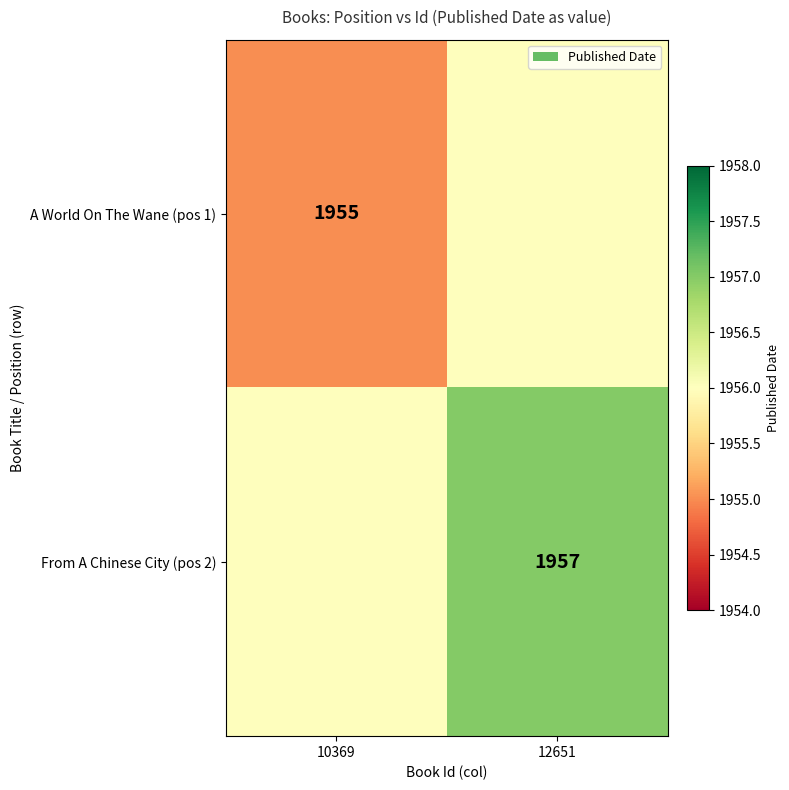

Between 10369 and 12651, which is larger?

12651